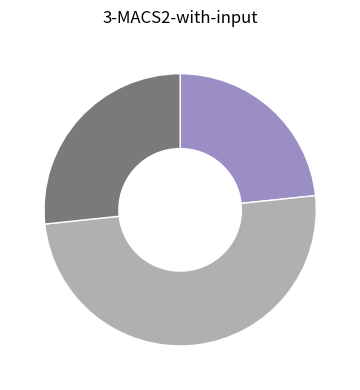

Rank the categories by value from lowest to highest.

90+, 60-75, 75-90